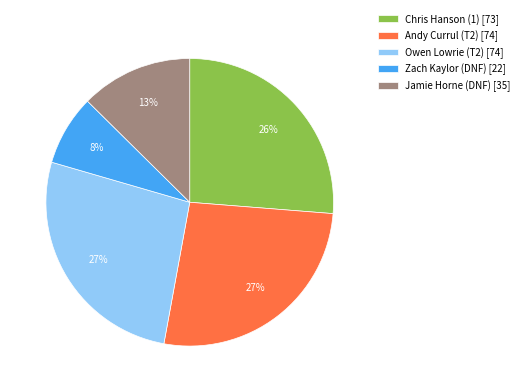

To the nearest percent, what percentage of the pie is Owen Lowrie (T2) [74]?

27%